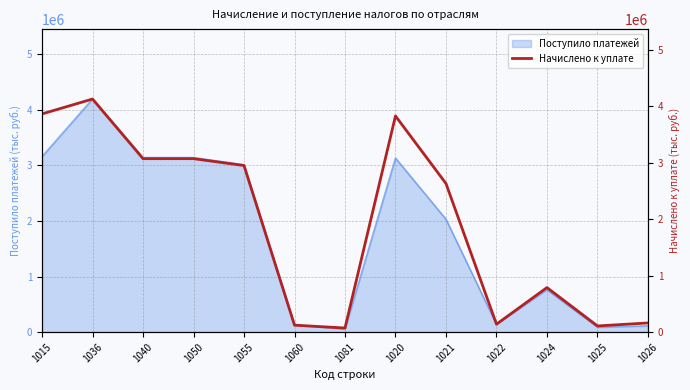

Is it true that the value at 1050 is 1301320?

False